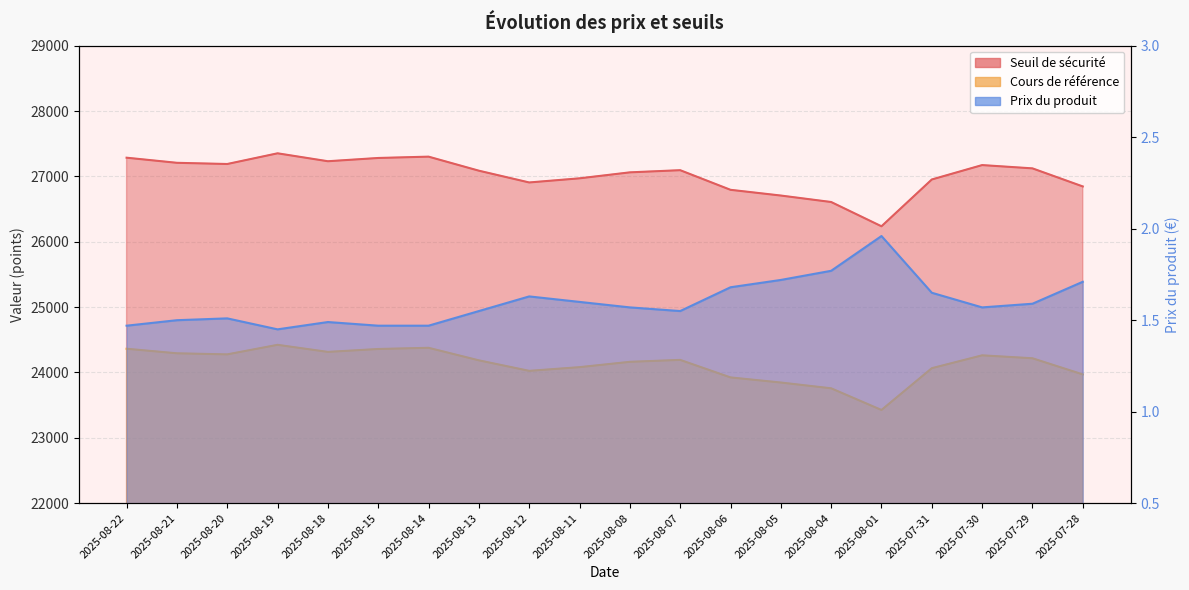

True or false: Cours de référence and Seuil de sécurité cross at least once.

False